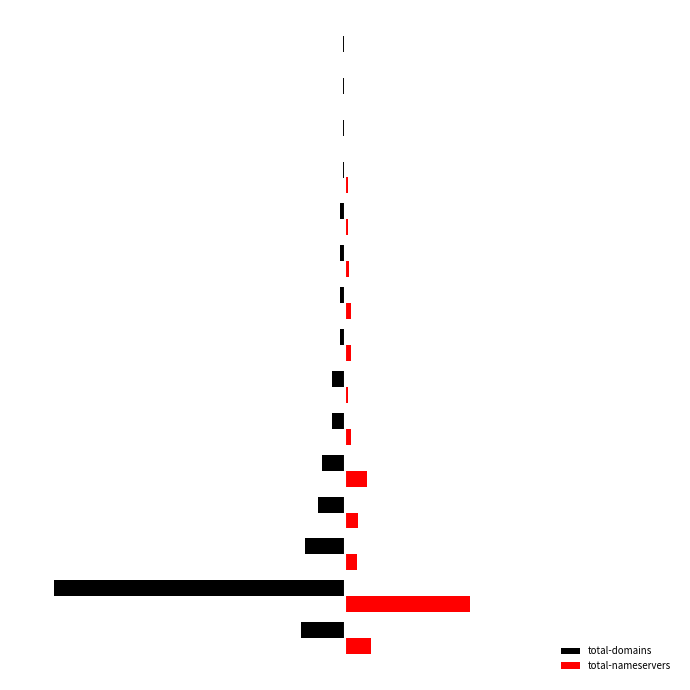

What is the value of the total-nameservers bar at the 10th from the left?

24